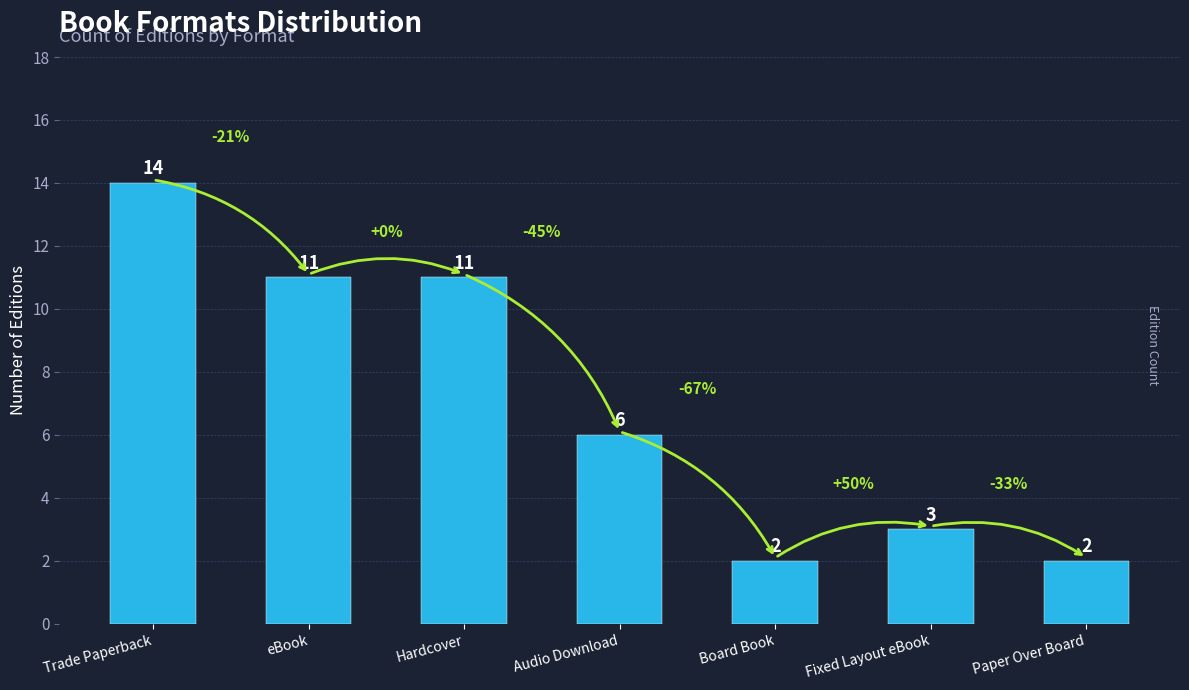

Reading left to right, extract all data points from this chart.

Trade Paperback=14	eBook=11	Hardcover=11	Audio Download=6	Board Book=2	Fixed Layout eBook=3	Paper Over Board=2